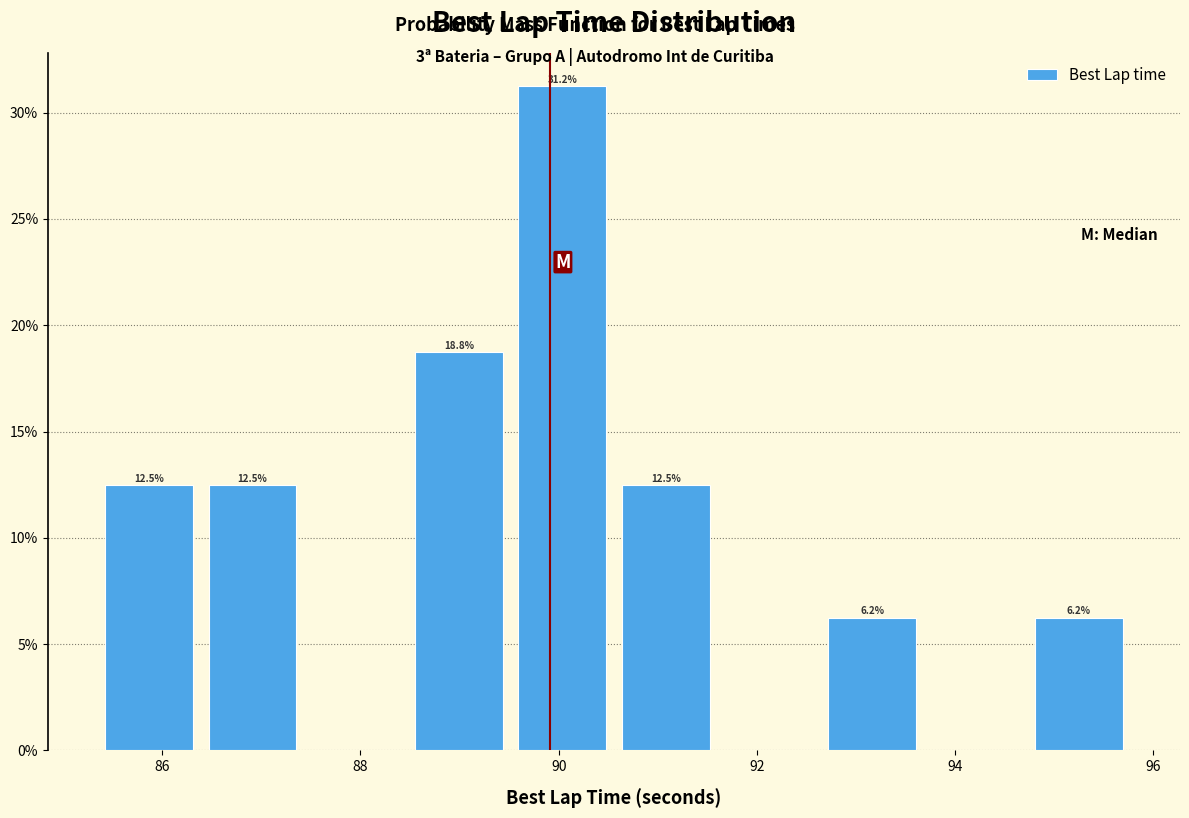

Over which range of the x-axis is the bar tallest?

89.6 to 90.6